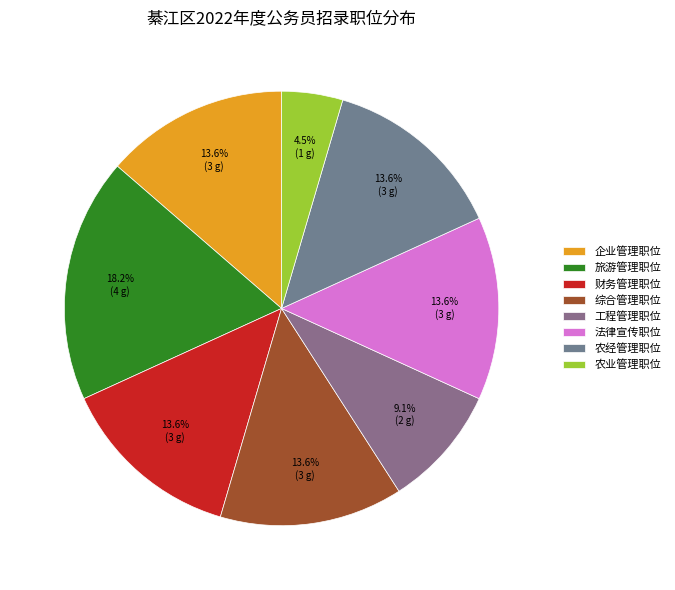

Which slice is the smallest?

农业管理职位